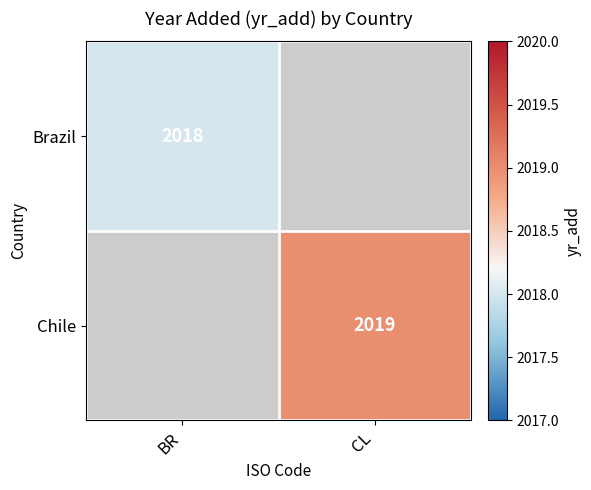

The value of Chile at CL is 2019. True or false?

True